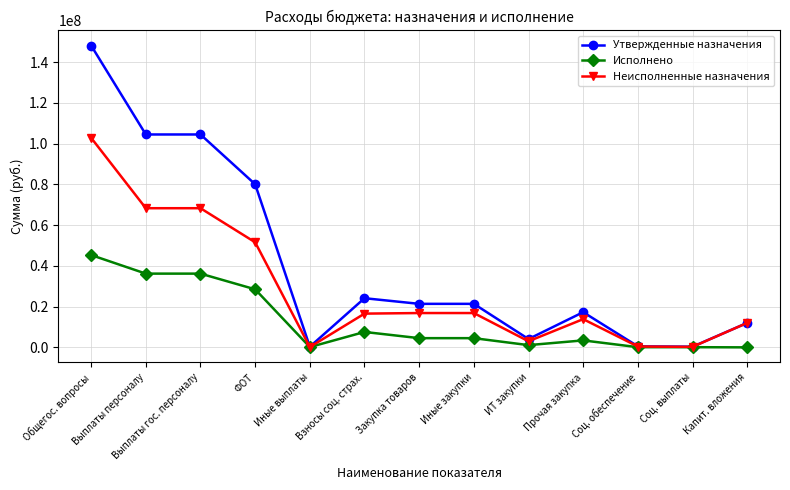

What are all the series names shown in the legend?

Утвержденные назначения, Исполнено, Неисполненные назначения